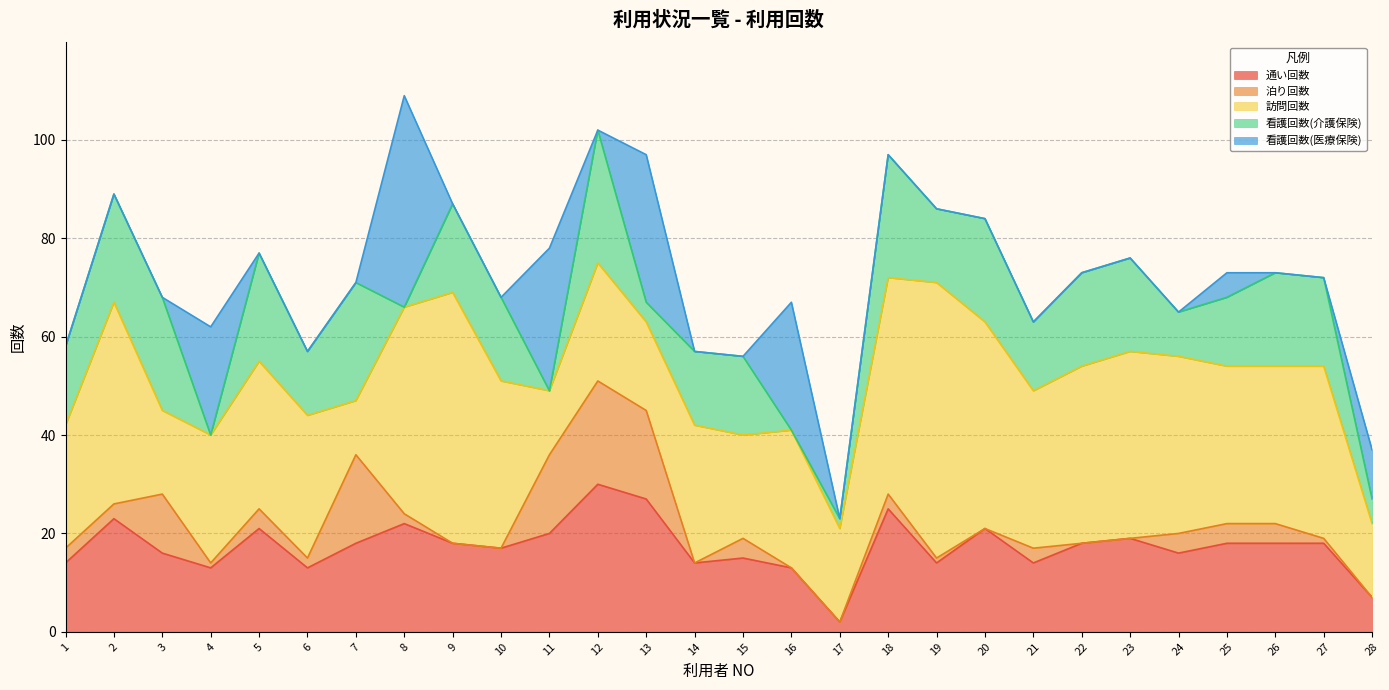

Reading left to right, list all the values displayed in this chart.

通い回数: 14	23	16	13	21	13	18	22	18	17	20	30	27	14	15	13	2	25	14	21	14	18	19	16	18	18	18	7
泊り回数: 3	3	12	1	4	2	18	2	0	0	16	21	18	0	4	0	0	3	1	0	3	0	0	4	4	4	1	0
訪問回数: 25	41	17	26	30	29	11	42	51	34	13	24	18	28	21	28	19	44	56	42	32	36	38	36	32	32	35	15
看護回数(介護保険): 16	22	23	0	22	13	24	0	18	17	0	27	4	15	16	0	2	25	15	21	14	19	19	9	14	19	18	5
看護回数(医療保険): 0	0	0	22	0	0	0	43	0	0	29	0	30	0	0	26	0	0	0	0	0	0	0	0	5	0	0	10